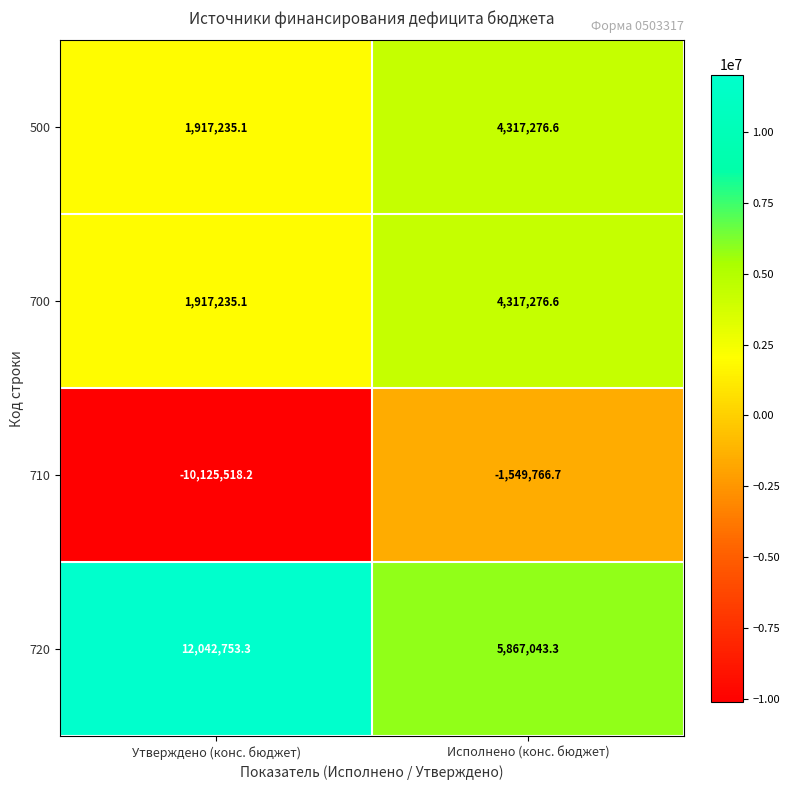

How many series are shown in this chart?

4